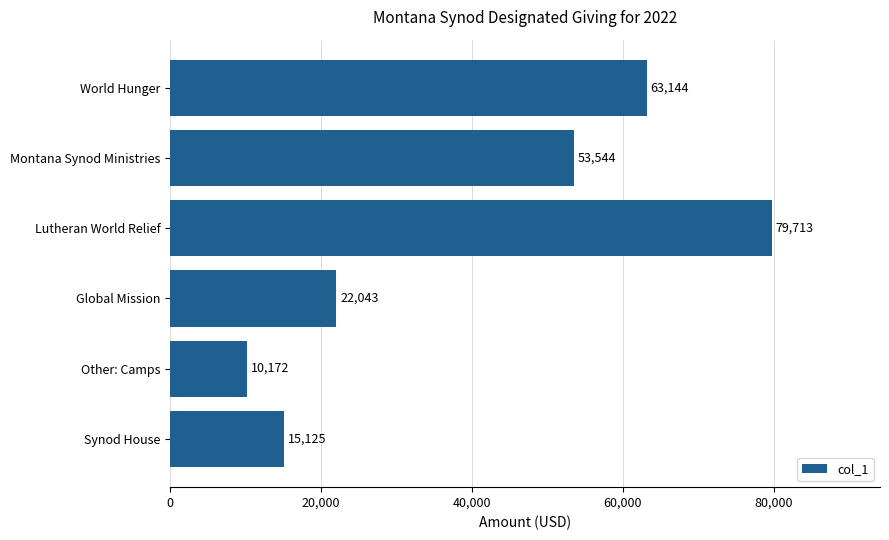

Does the chart contain any negative values?

No